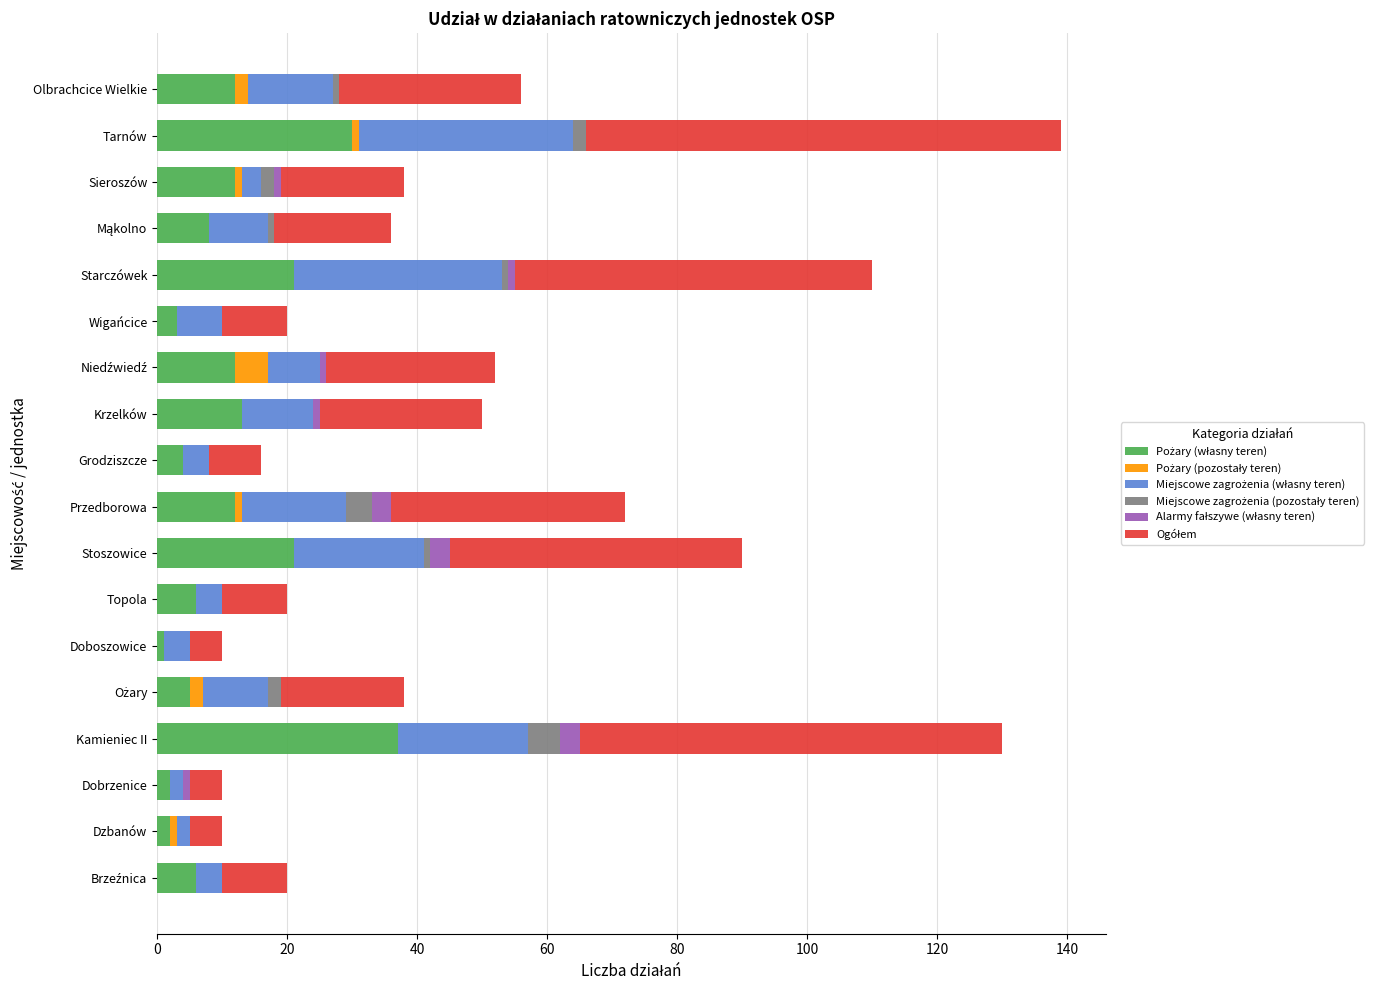

What is the total value across all series at Kamieniec II?

130